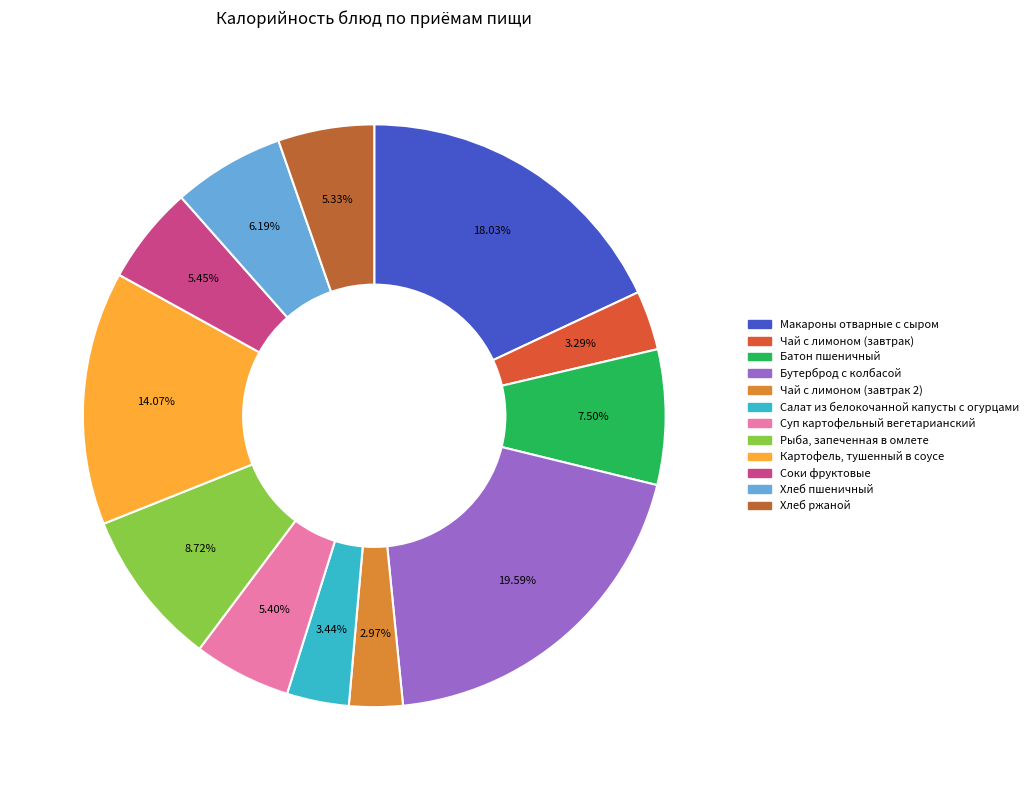

What portion of the pie excludes Чай с лимоном (завтрак)?

96.7%